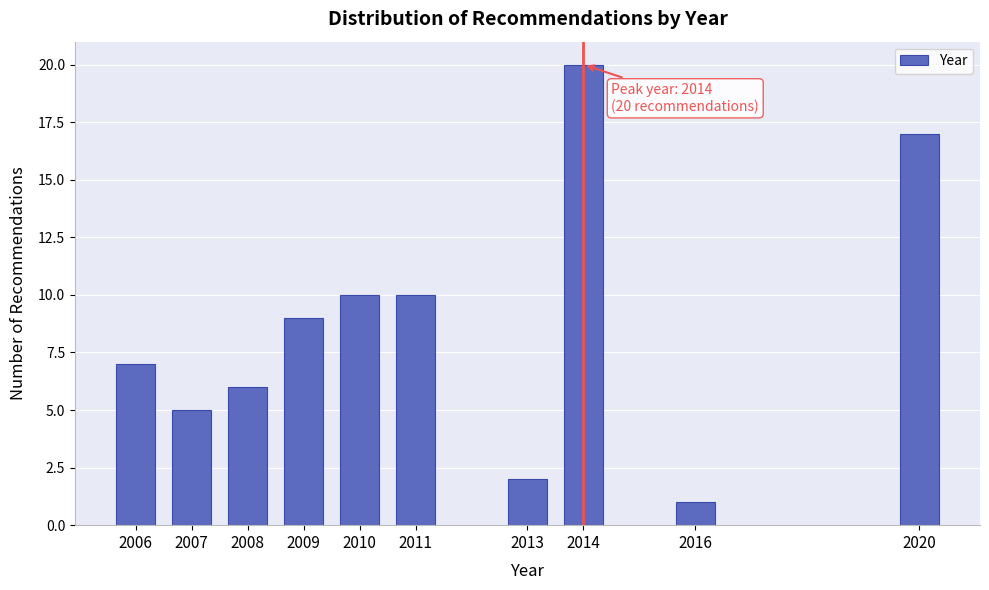

Reading left to right, extract all data points from this chart.

2006=7	2007=5	2008=6	2009=9	2010=10	2011=10	2013=2	2014=20	2016=1	2020=17